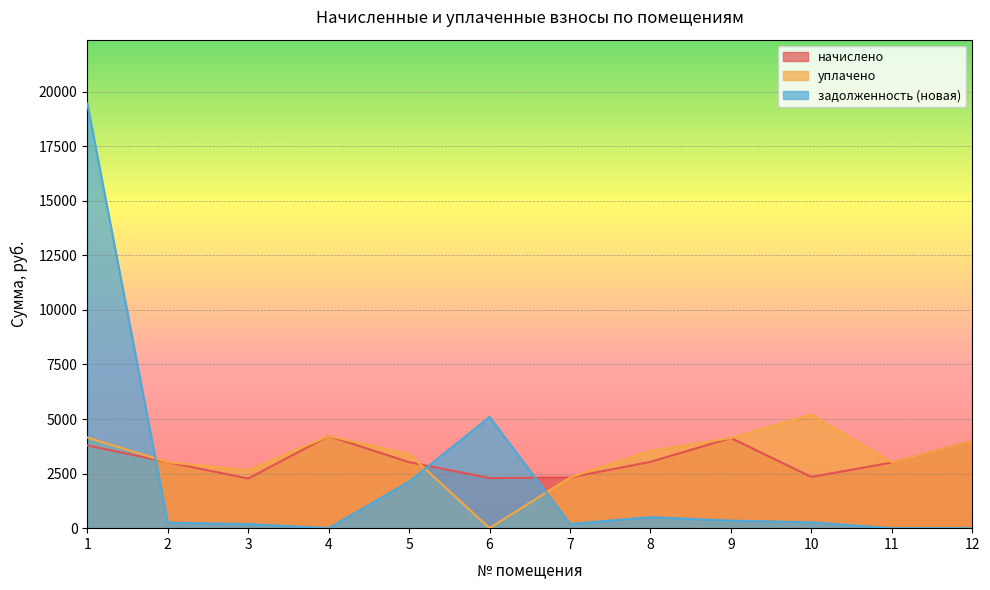

Which series has the largest total across all categories?

уплачено